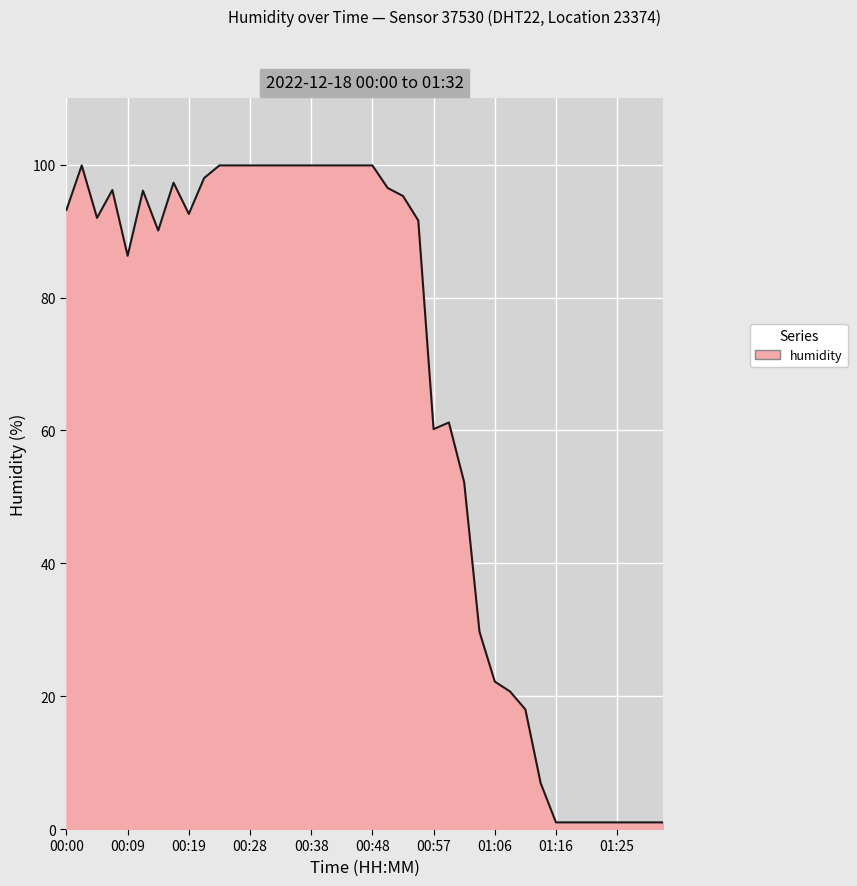

What is the greatest value displayed?

99.9